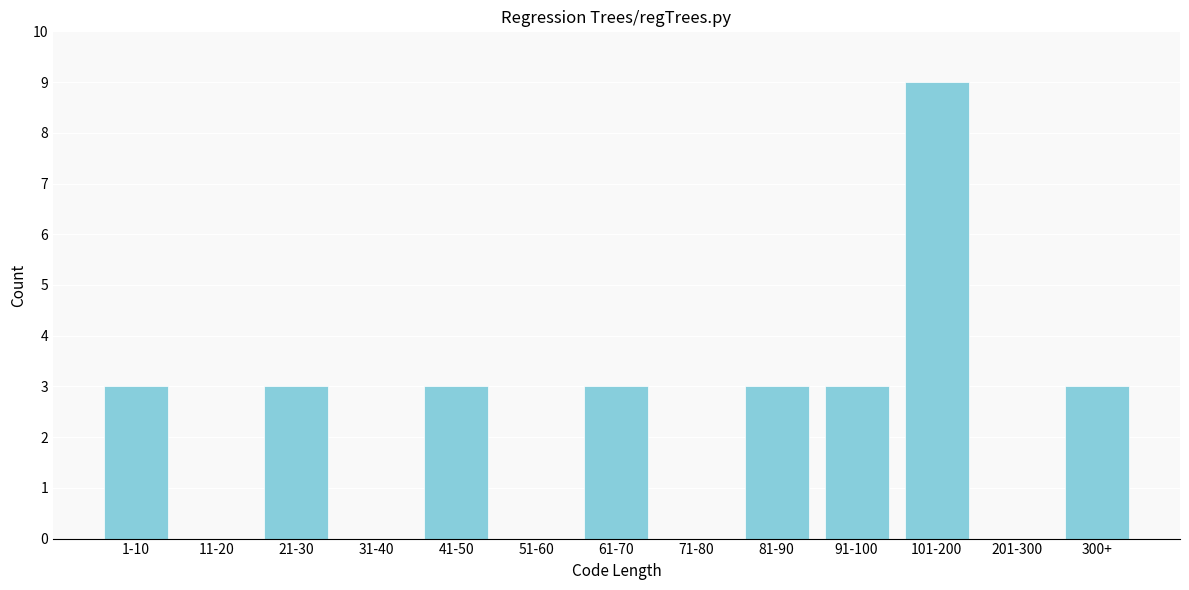

Reading left to right, transcribe all the data shown in this chart.

1-10=3	11-20=0	21-30=3	31-40=0	41-50=3	51-60=0	61-70=3	71-80=0	81-90=3	91-100=3	101-200=9	201-300=0	300+=3